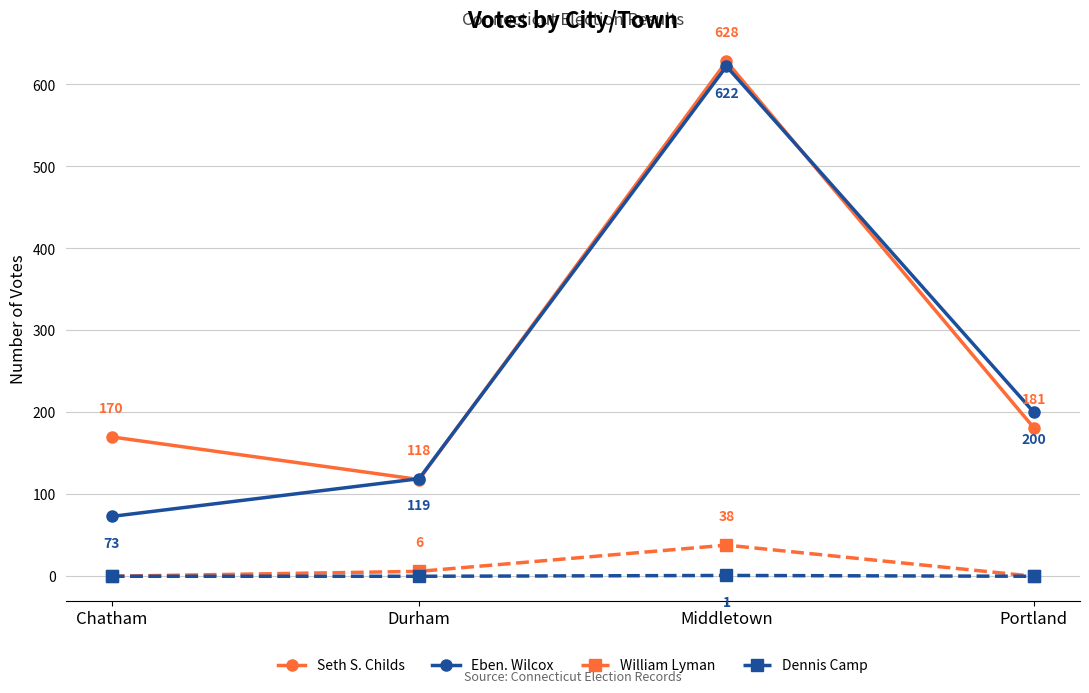

Which series changed the most between Middletown and Portland?

Seth S. Childs